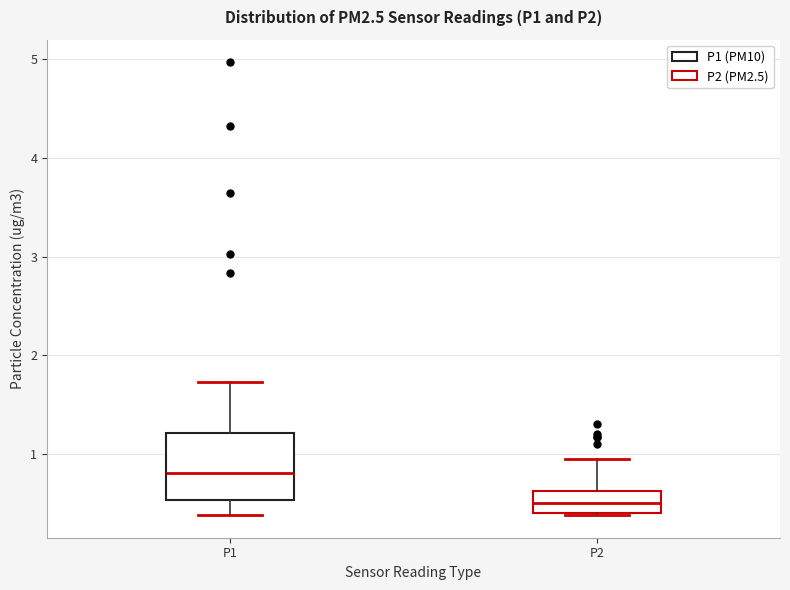

Reading left to right, transcribe this box plot: for each box, give where its median line is, the range the box spans, and where its two whiskers end, as read against the y-axis. The values are not printed on the chart, so give them approximately, as read against the axis.

P1: median 0.8, box 0.5 to 1.2, whiskers 0.4 to 1.7
P2: median 0.5, box 0.4 to 0.6, whiskers 0.4 to 1.0